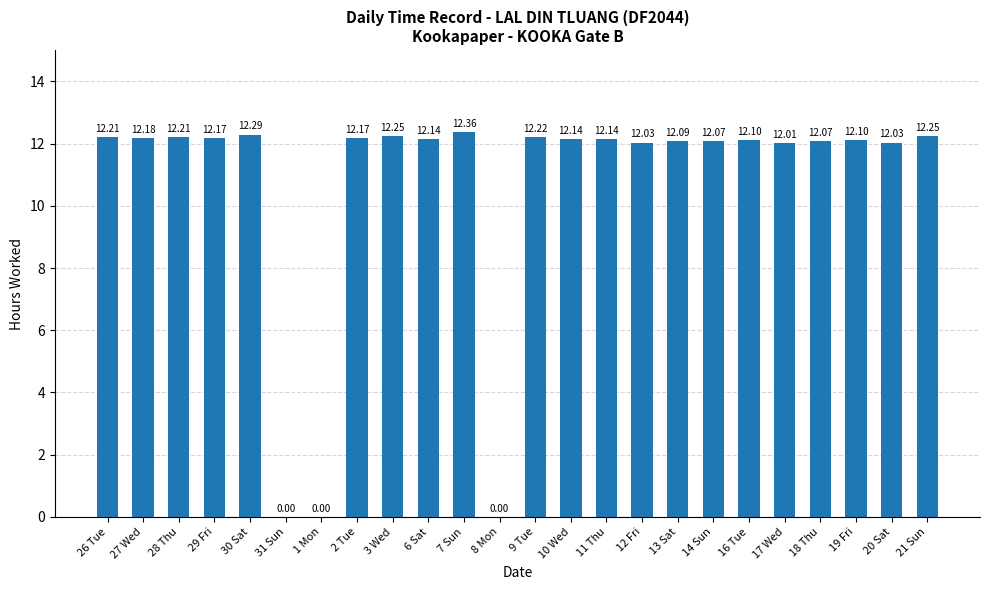

What is the sum of all values?

255.2